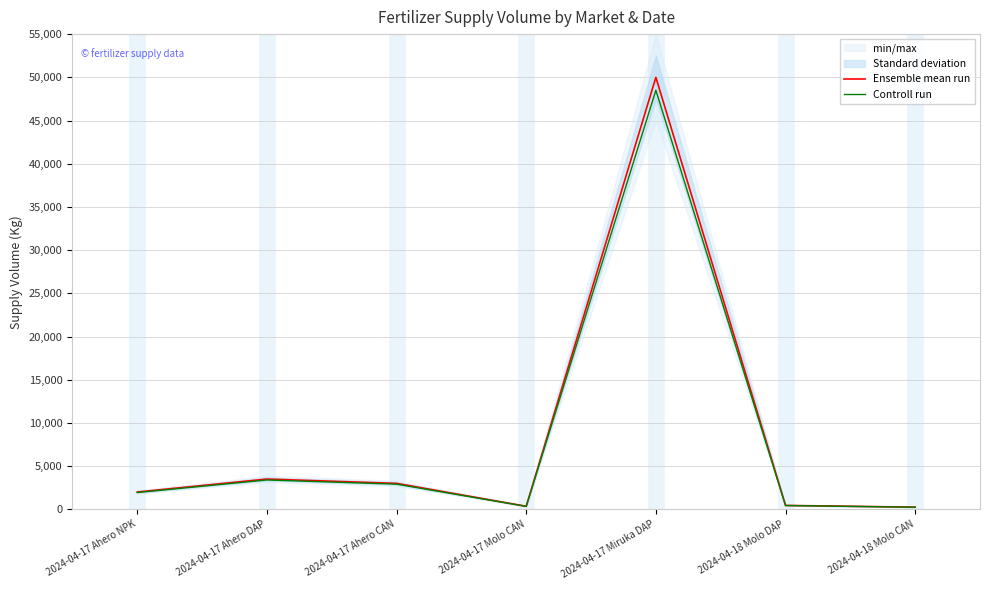

Where is Controll run nearest to the value 24371?

2024-04-17 Ahero DAP